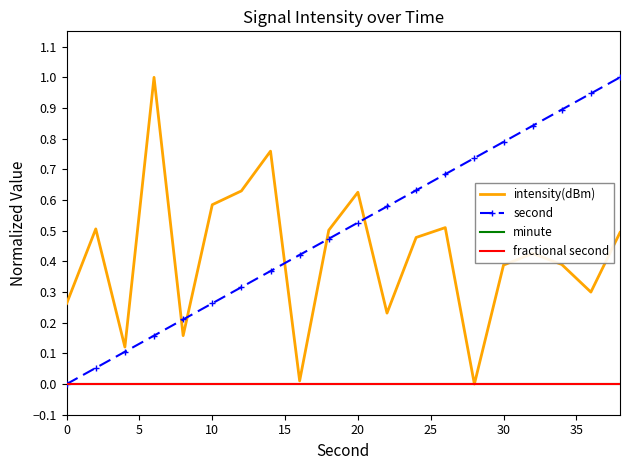

What is the value of the intensity(dBm) point at the 17th from the left?

0.4